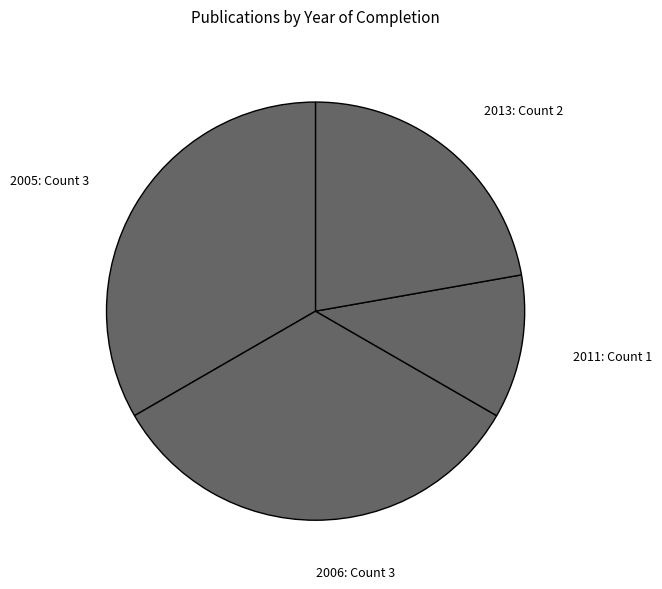

Is it true that 2006: Count 3 is 33% of the pie?

True